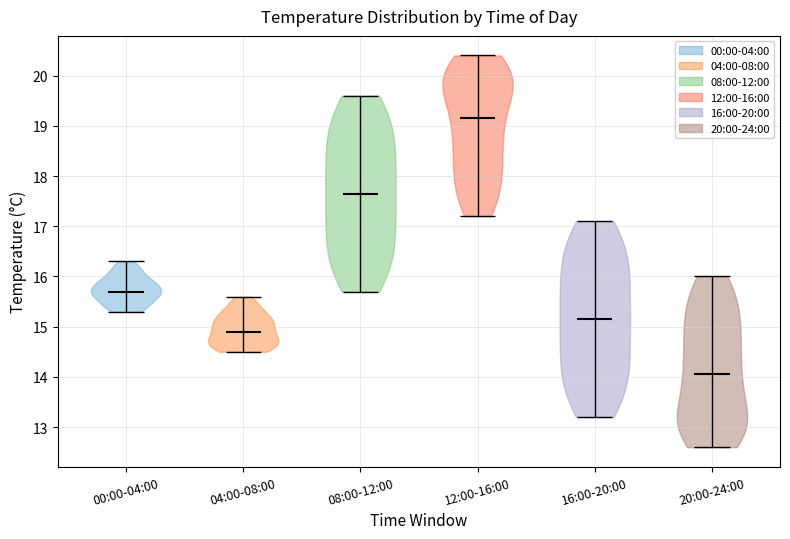

Which violin has the highest median line?

12:00-16:00